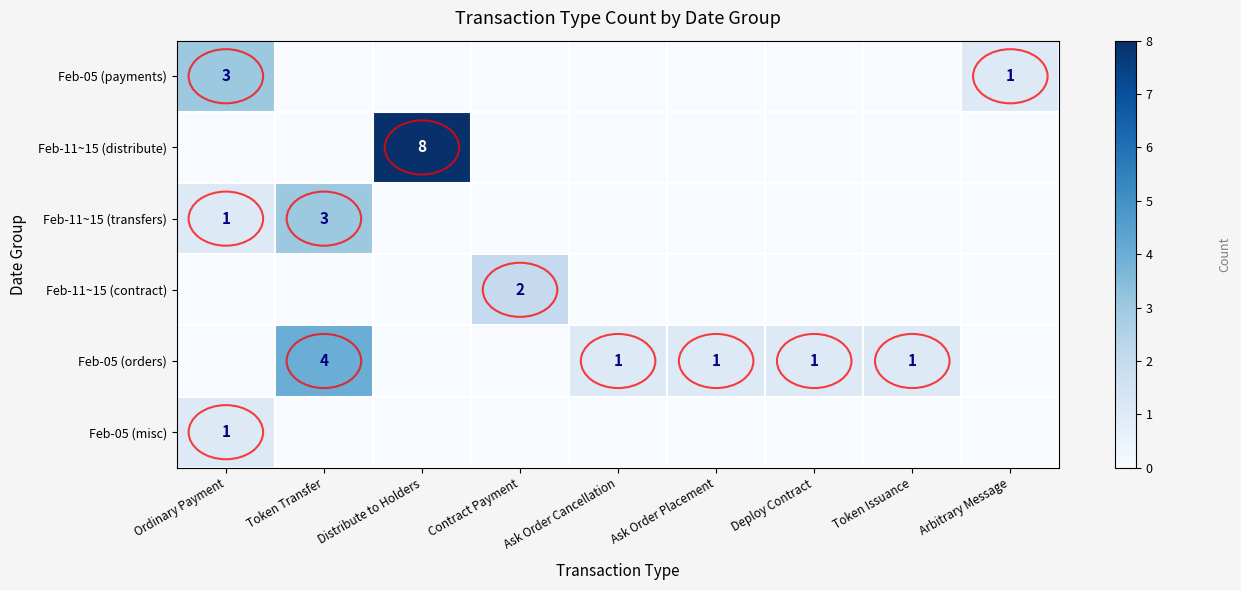

The Feb-05 (misc) series shows 1 at Ordinary Payment. True or false?

True